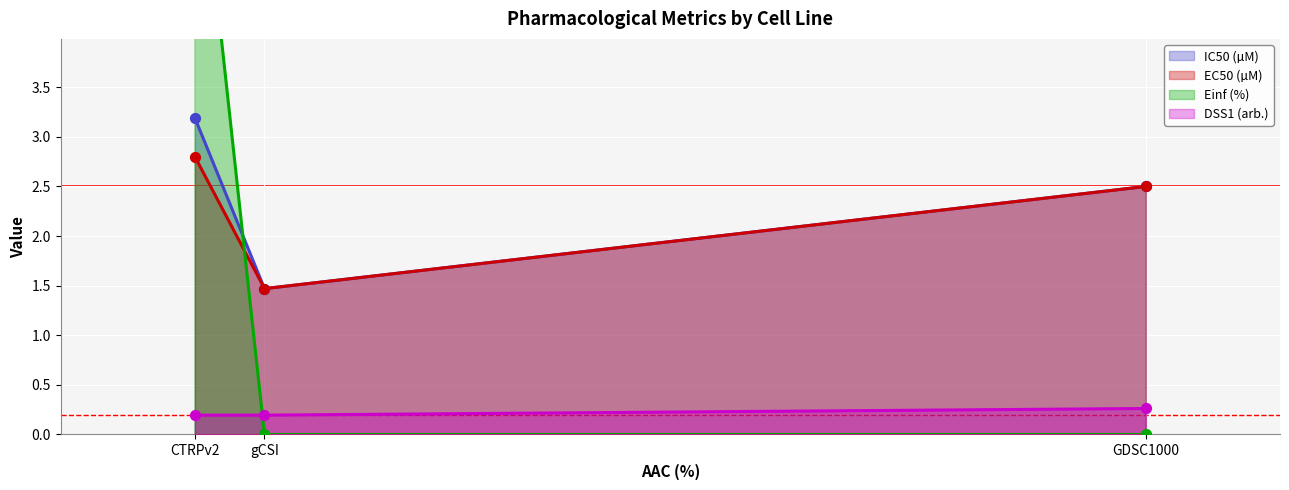

At which label does EC50 (µM) reach its peak?

CTRPv2